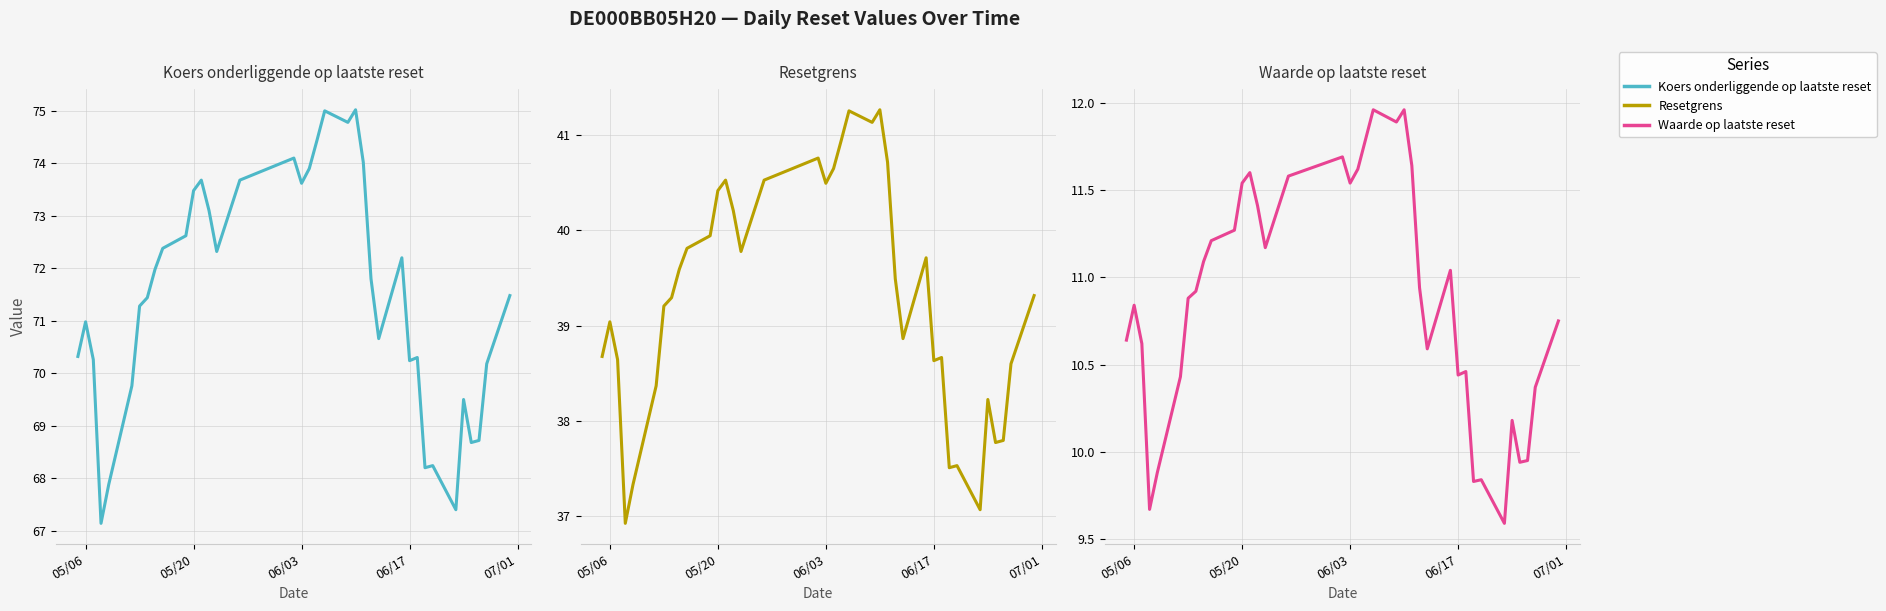

Is it true that Resetgrens equals 22.8 at 13?

False